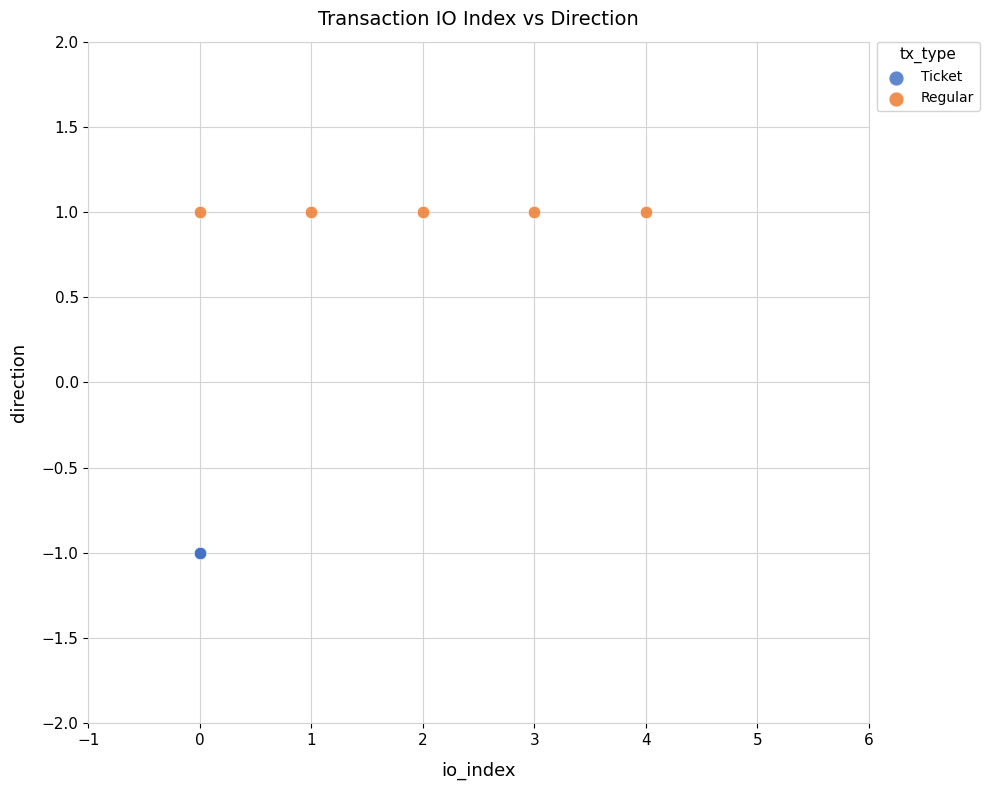

Which series reaches the minimum Y coordinate?

Ticket